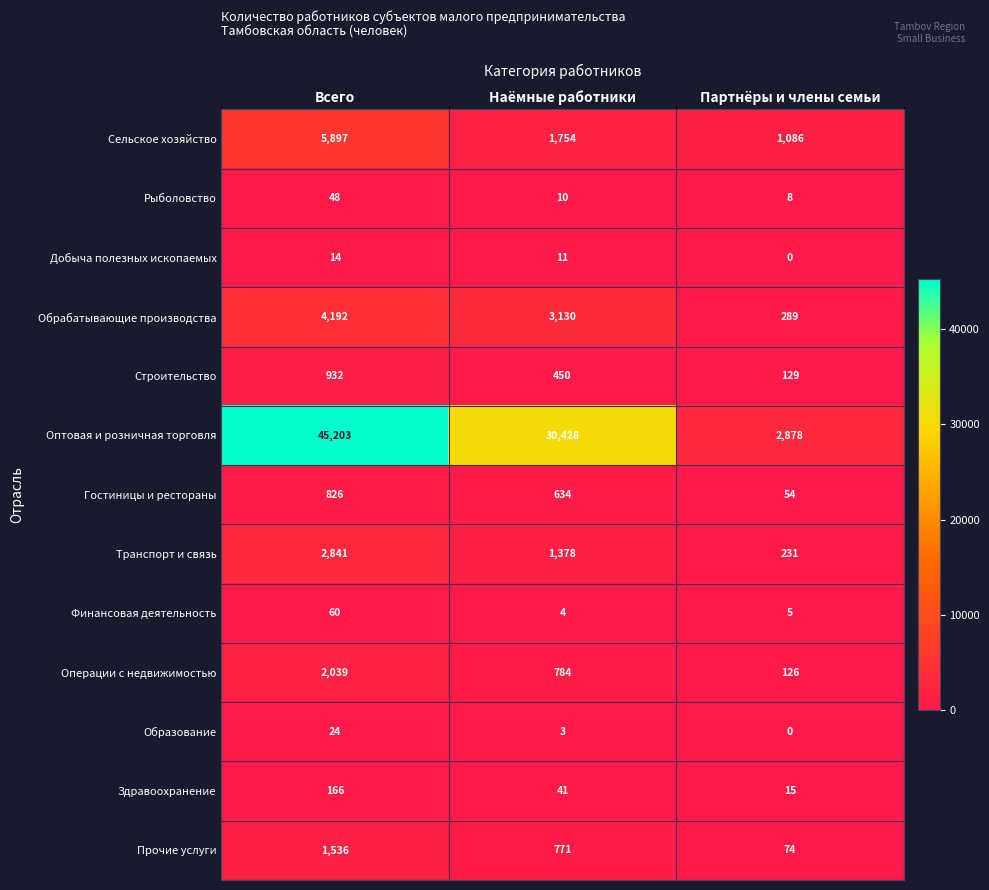

At which category is the sum across all series the highest?

Всего